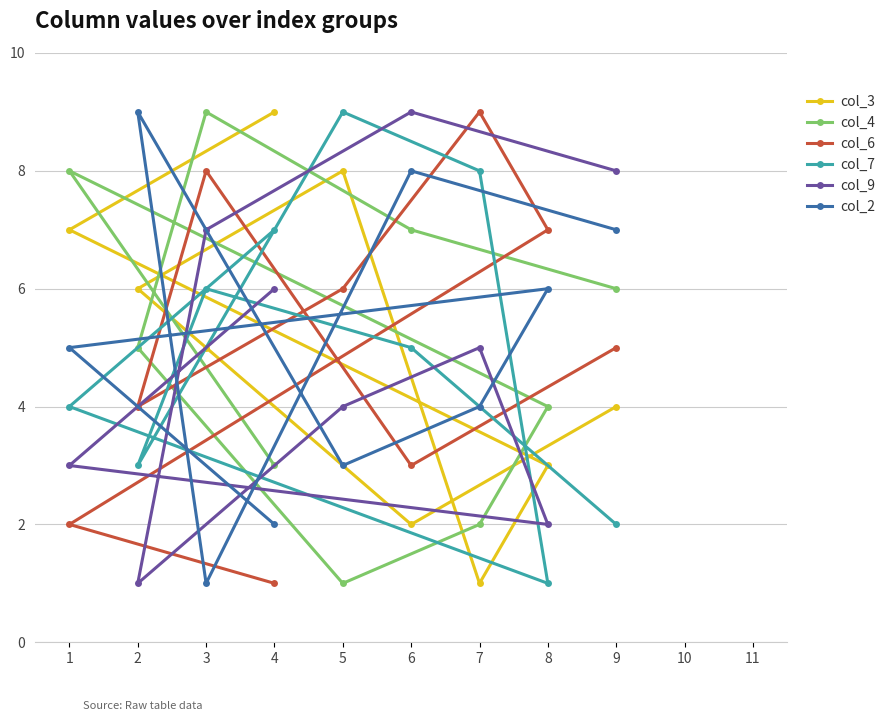

List the labels in order of col_6 value, largest first.

7, 3, 8, 5, 9, 2, 6, 1, 4